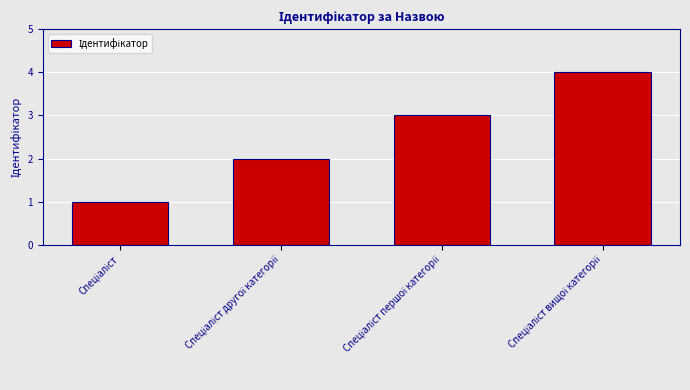

What is the maximum value shown in the chart?

4